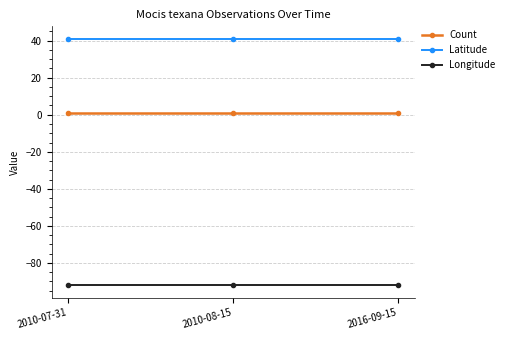

Reading right to left, list all the values displayed in this chart.

Count: 1.0	1.0	1.0
Latitude: 41.1	41.1	41.1
Longitude: -92.0	-92.0	-92.0